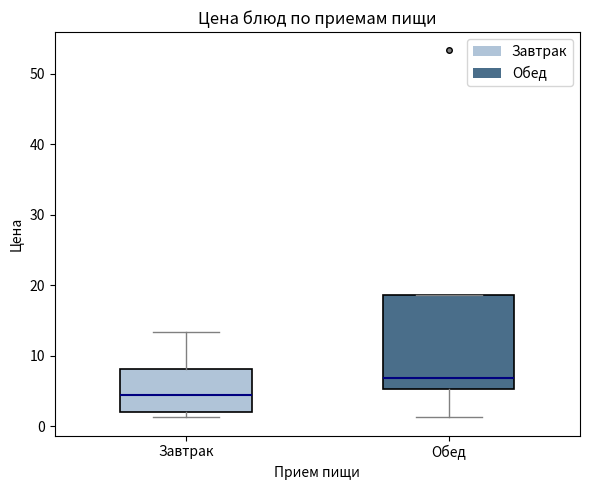

Where is the lower edge of the box for Завтрак on the y-axis? The values are not printed on the chart, so give them approximately, as read against the axis.

2